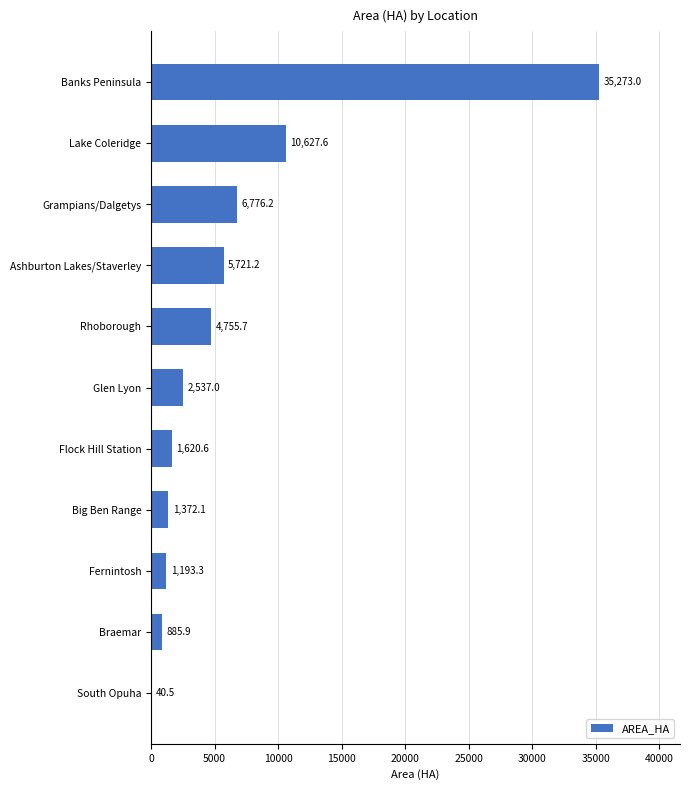

True or false: the data shows 10627.6 at Lake Coleridge.

True